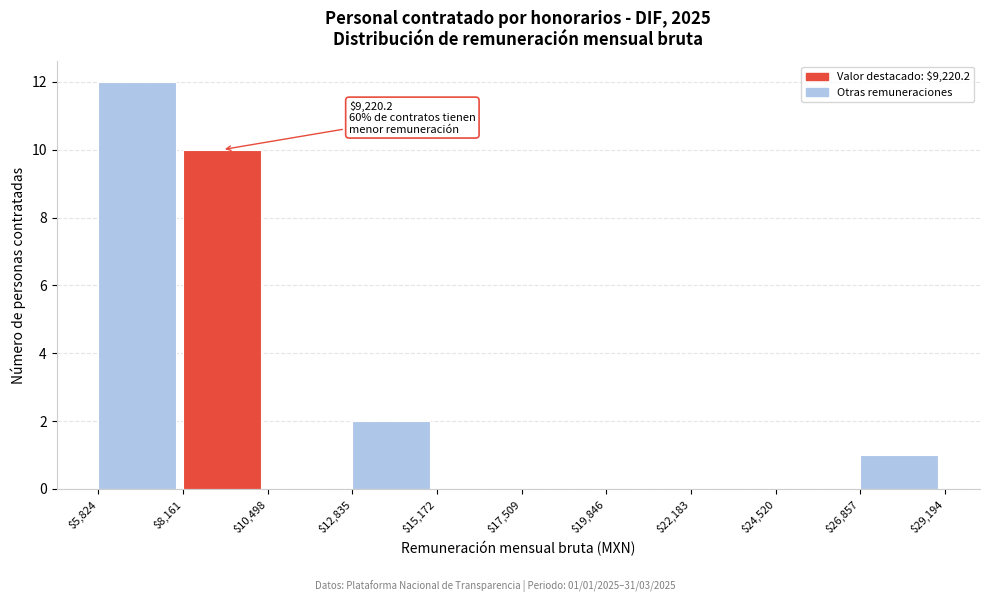

Over which range of the x-axis is the bar tallest?

$5,824 to $8,161